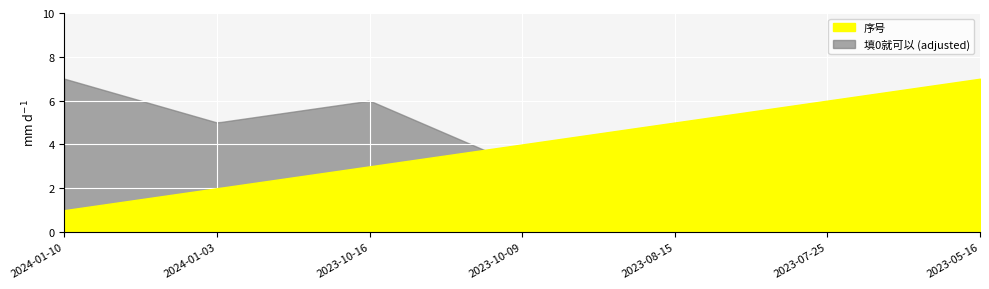

What position from the right is 2023-07-25?

2